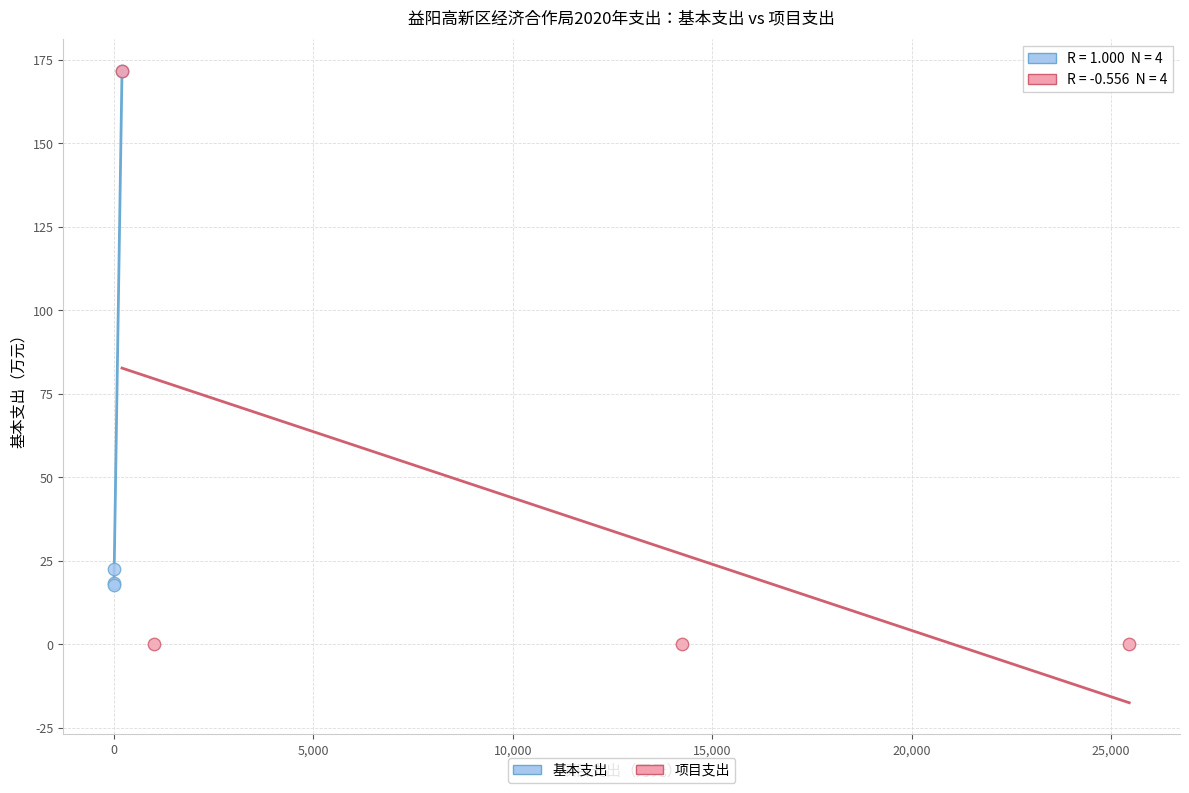

Which series reaches the minimum Y coordinate?

项目支出